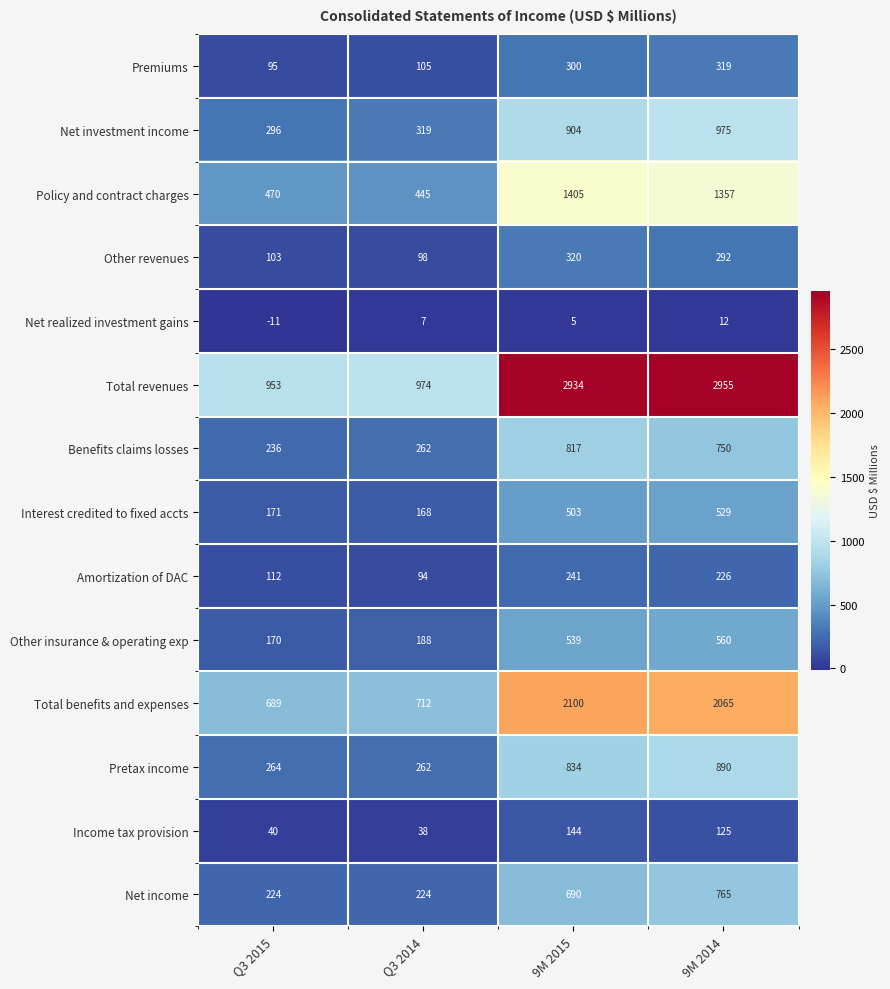

What is the spread (max minus min) of values at Q3 2014?

967